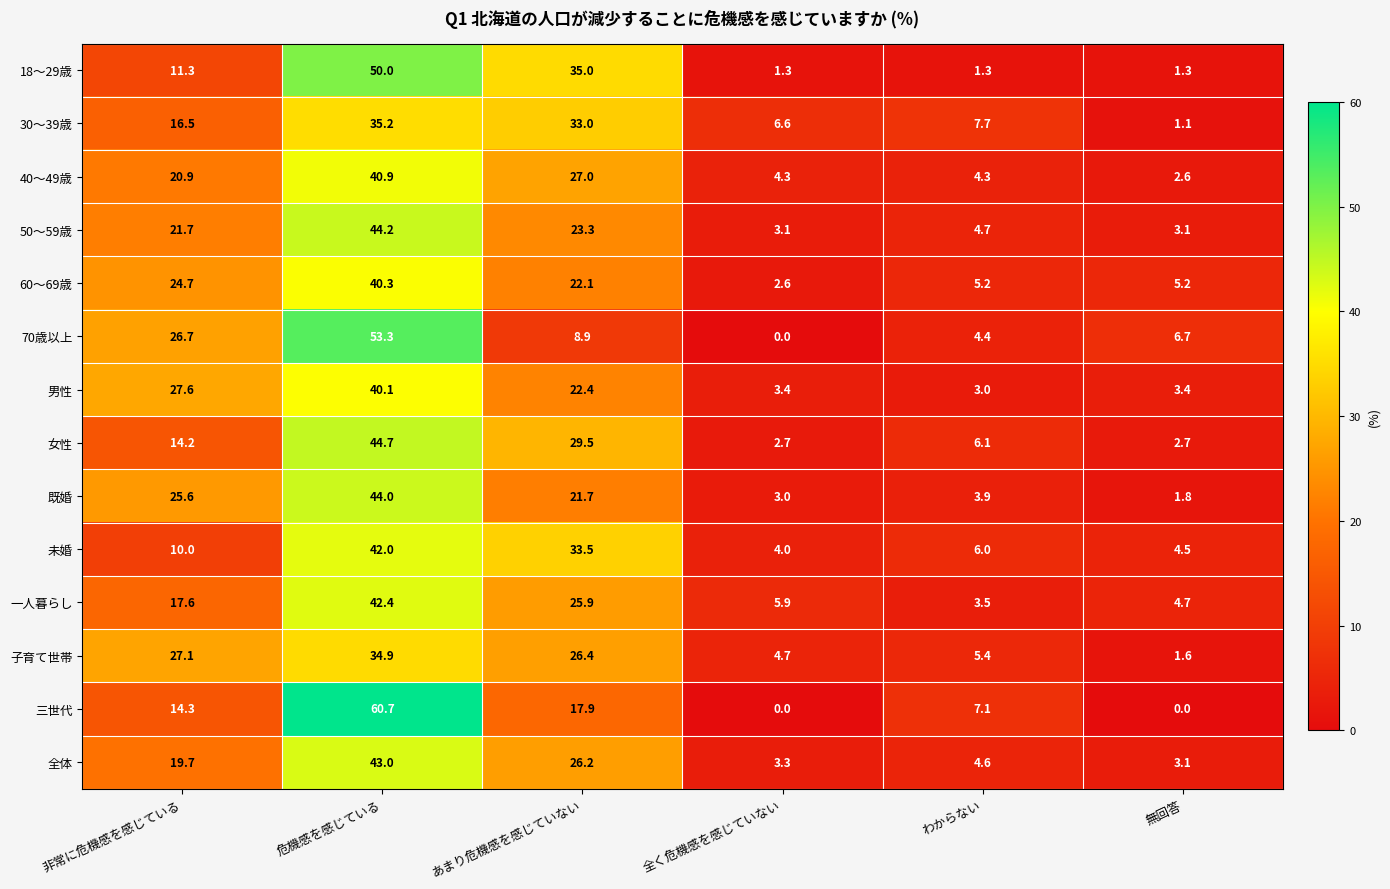

List the series in order of their peak value, highest first.

三世代, 70歳以上, 18～29歳, 女性, 50～59歳, 既婚, 全体, 一人暮らし, 未婚, 40～49歳, 60～69歳, 男性, 30～39歳, 子育て世帯